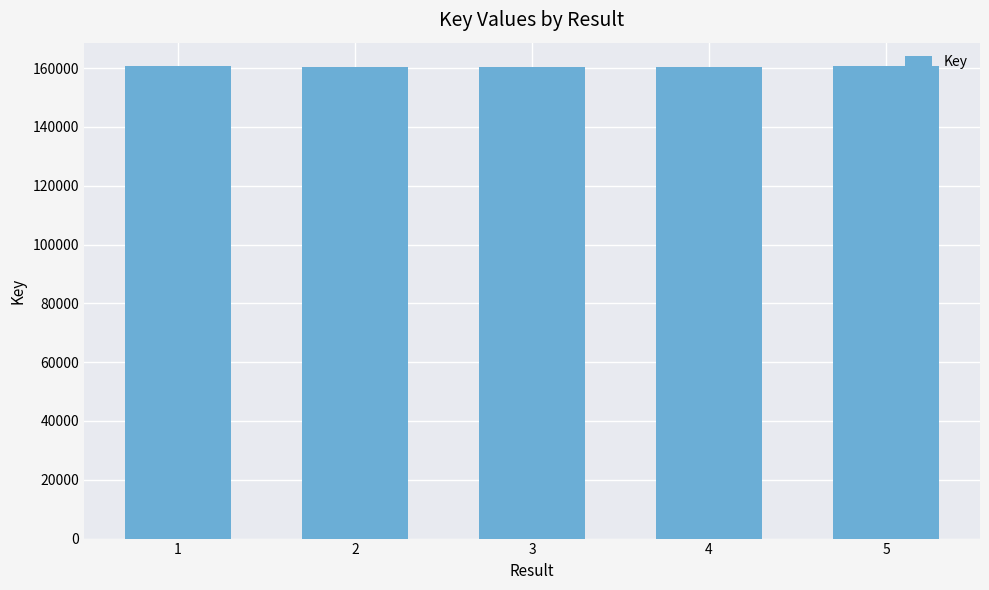

Approximately how many times larger is the value at 1 compared to 4?

1.0